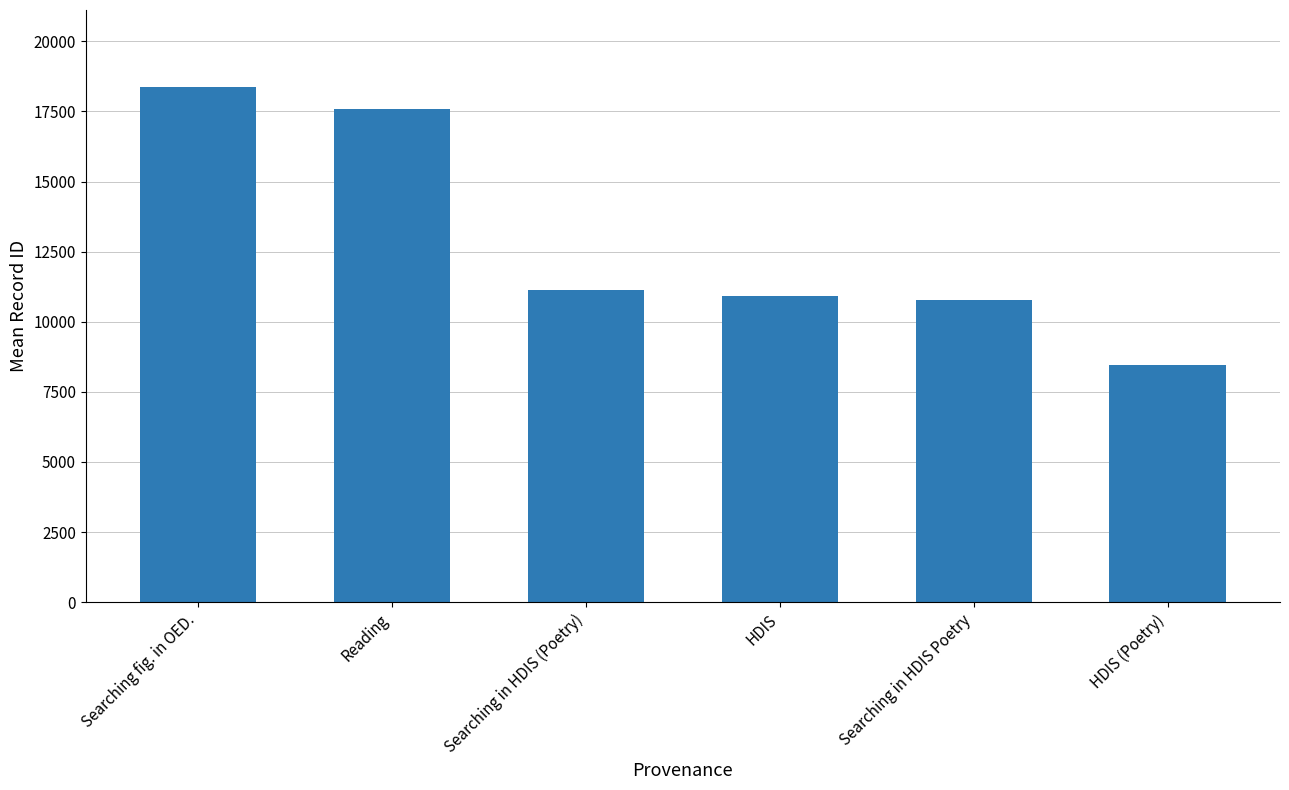

Read the value at Searching in HDIS Poetry.

10763